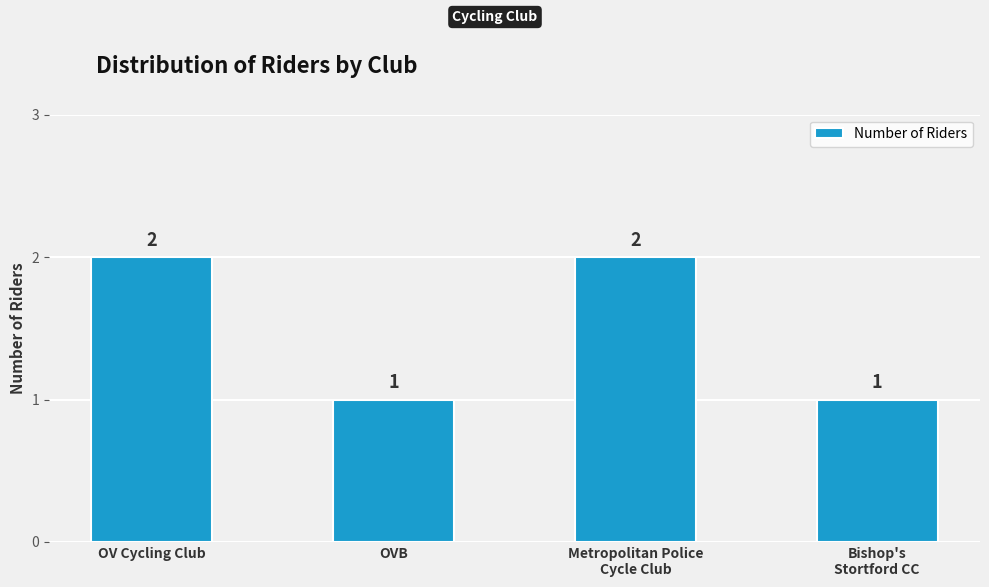

What is the sum of all values?

6